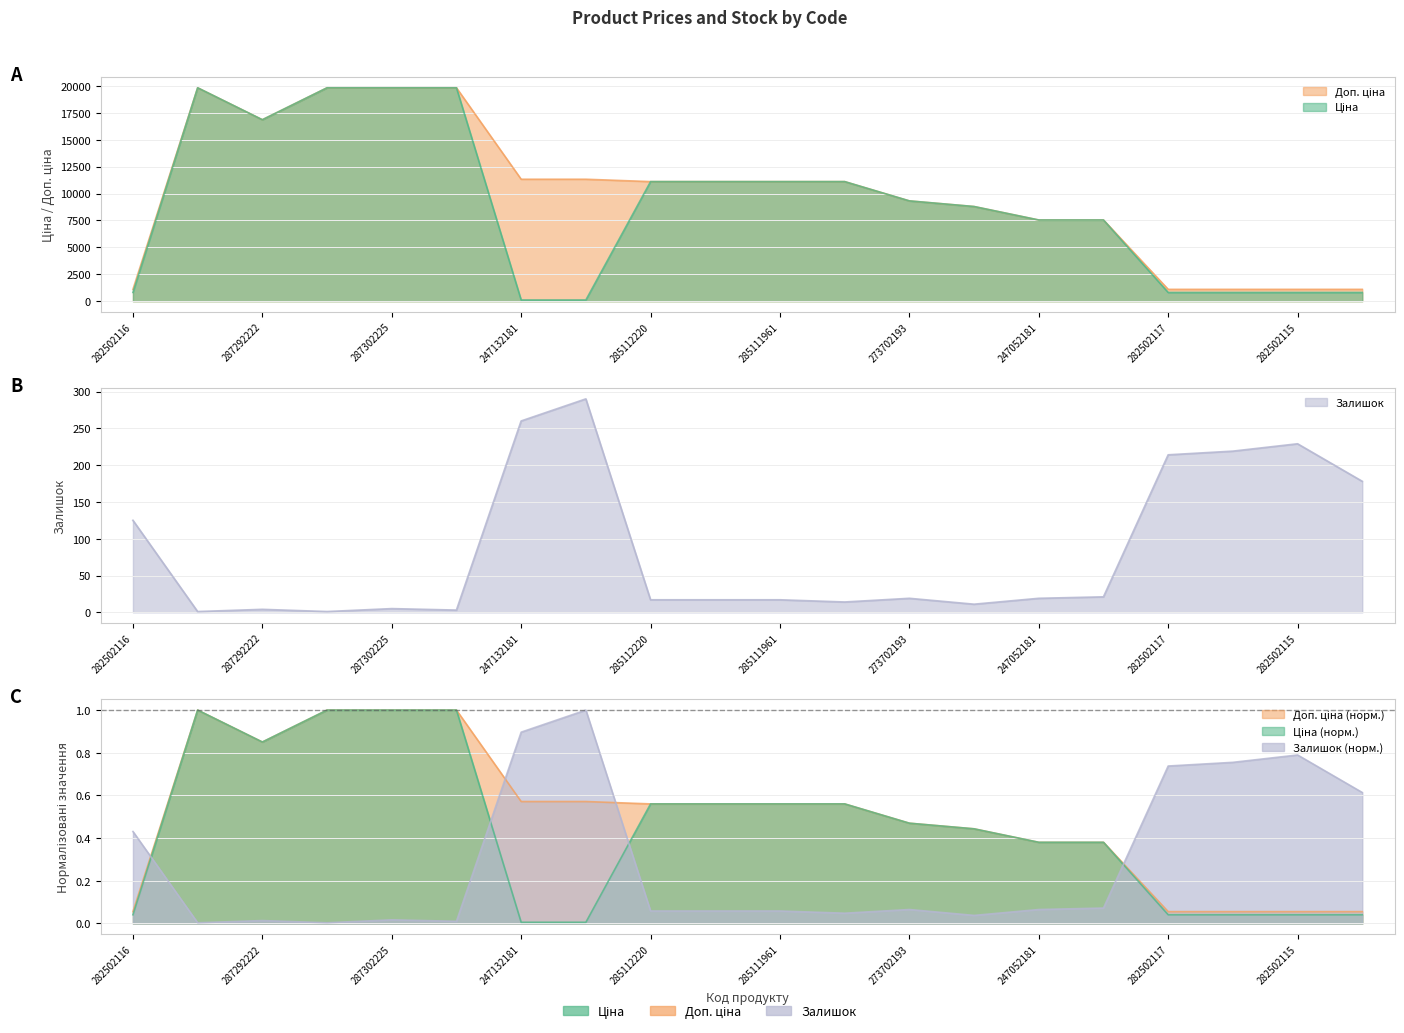

Does the chart display data point markers on the line(s)?

No